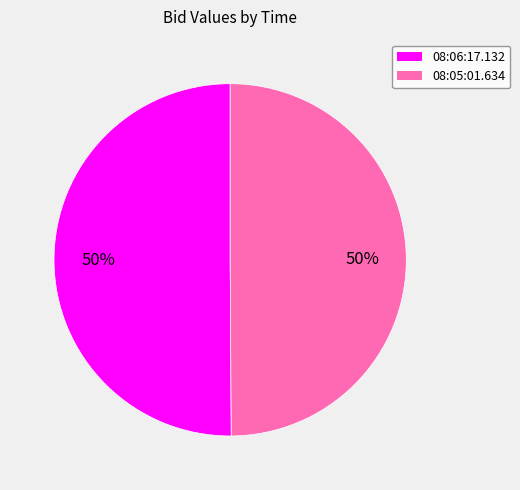

Is it true that 08:05:01.634 is 50% of the pie?

True